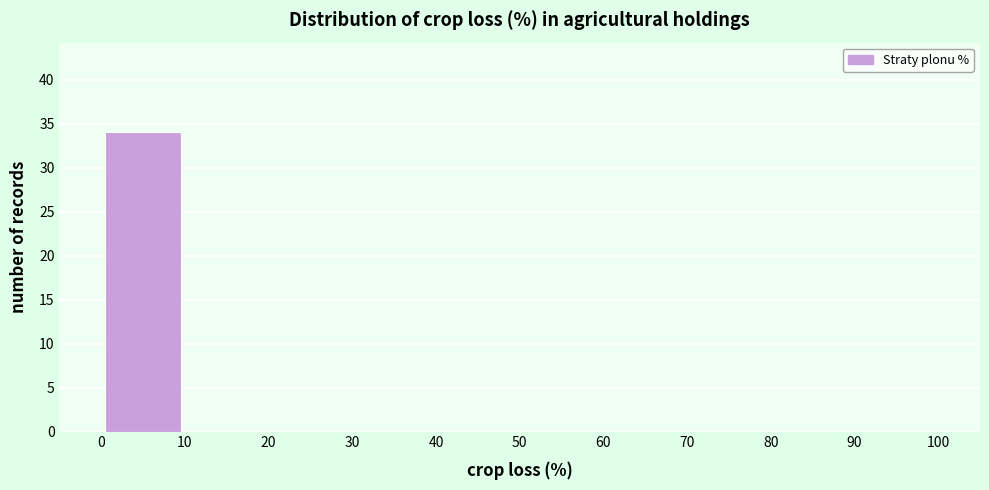

Reading left to right, transcribe this chart: for each bar, give the range it covers on the x-axis and its height. The values are not printed on the chart, so give them approximately, as read against the axis.

0 to 10: 34
10 to 20: 0
20 to 30: 0
30 to 40: 0
40 to 50: 0
50 to 60: 0
60 to 70: 0
70 to 80: 0
80 to 90: 0
90 to 100: 0